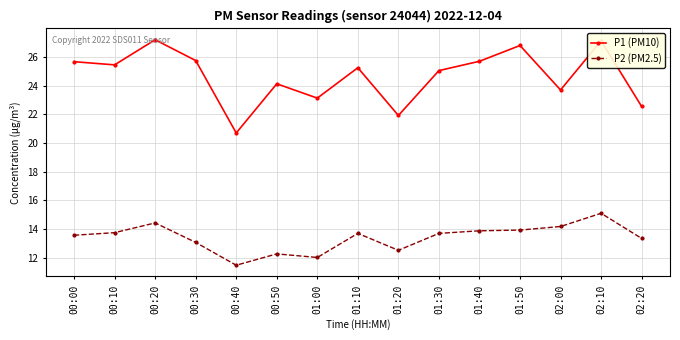

What is the smallest value displayed?

11.5